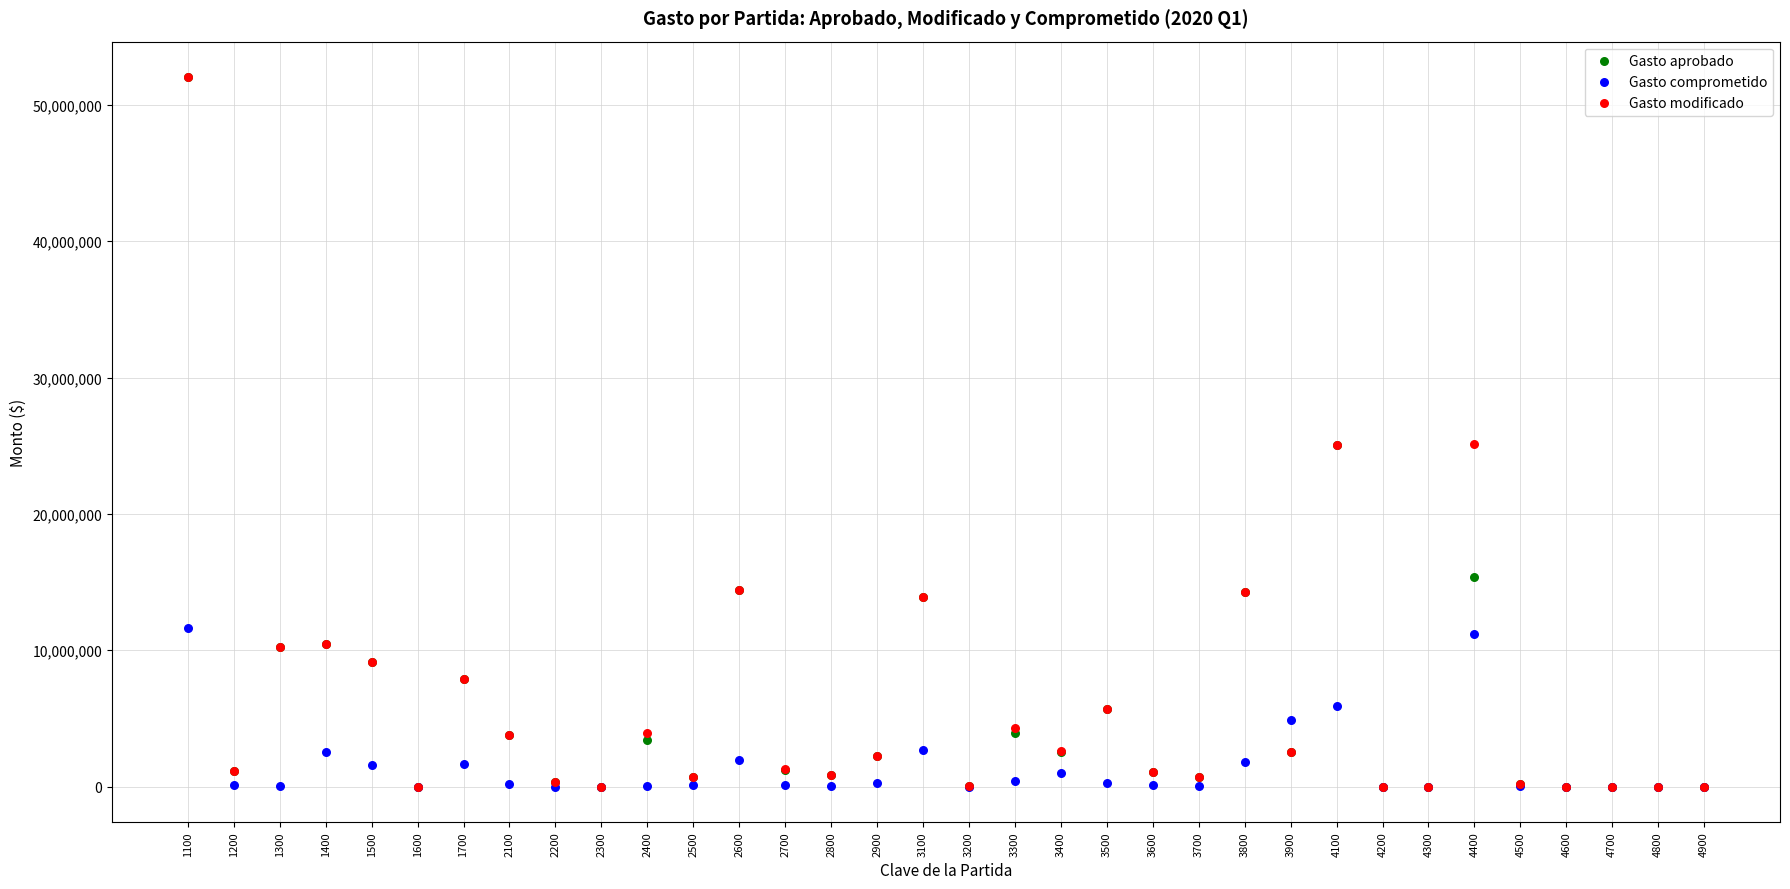

What are all the series names shown in the legend?

Gasto aprobado, Gasto comprometido, Gasto modificado